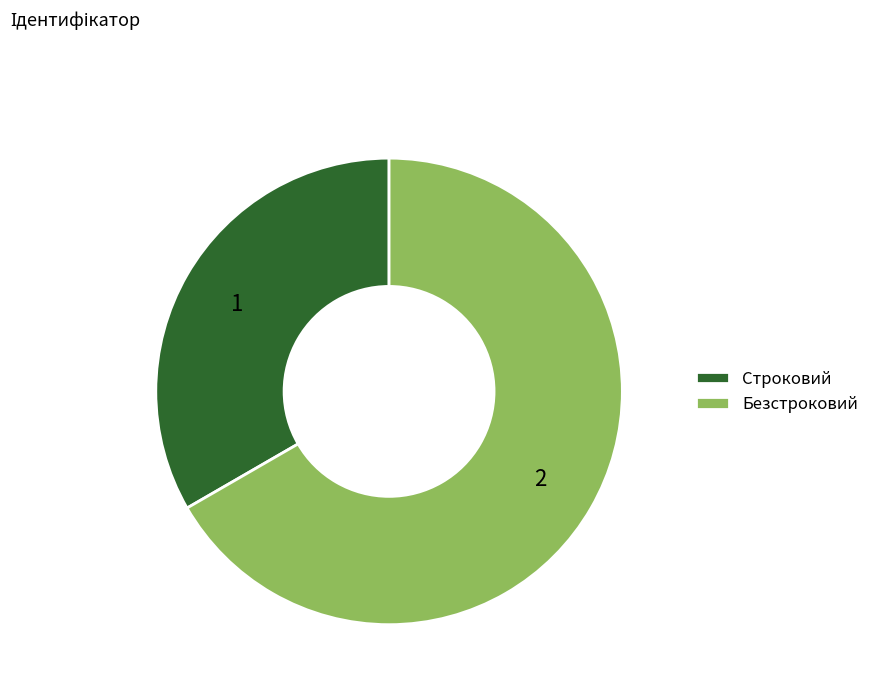

Which has a higher value, Строковий or Безстроковий?

Безстроковий